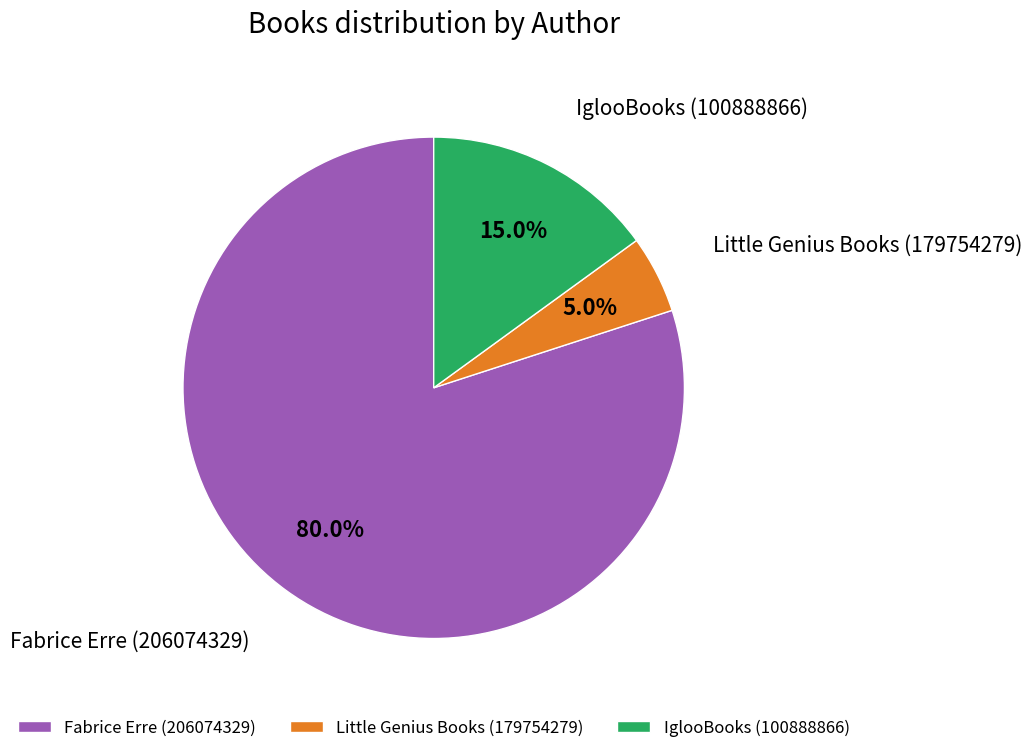

To the nearest percent, what is the difference between the largest and smallest slice percentages?

75%